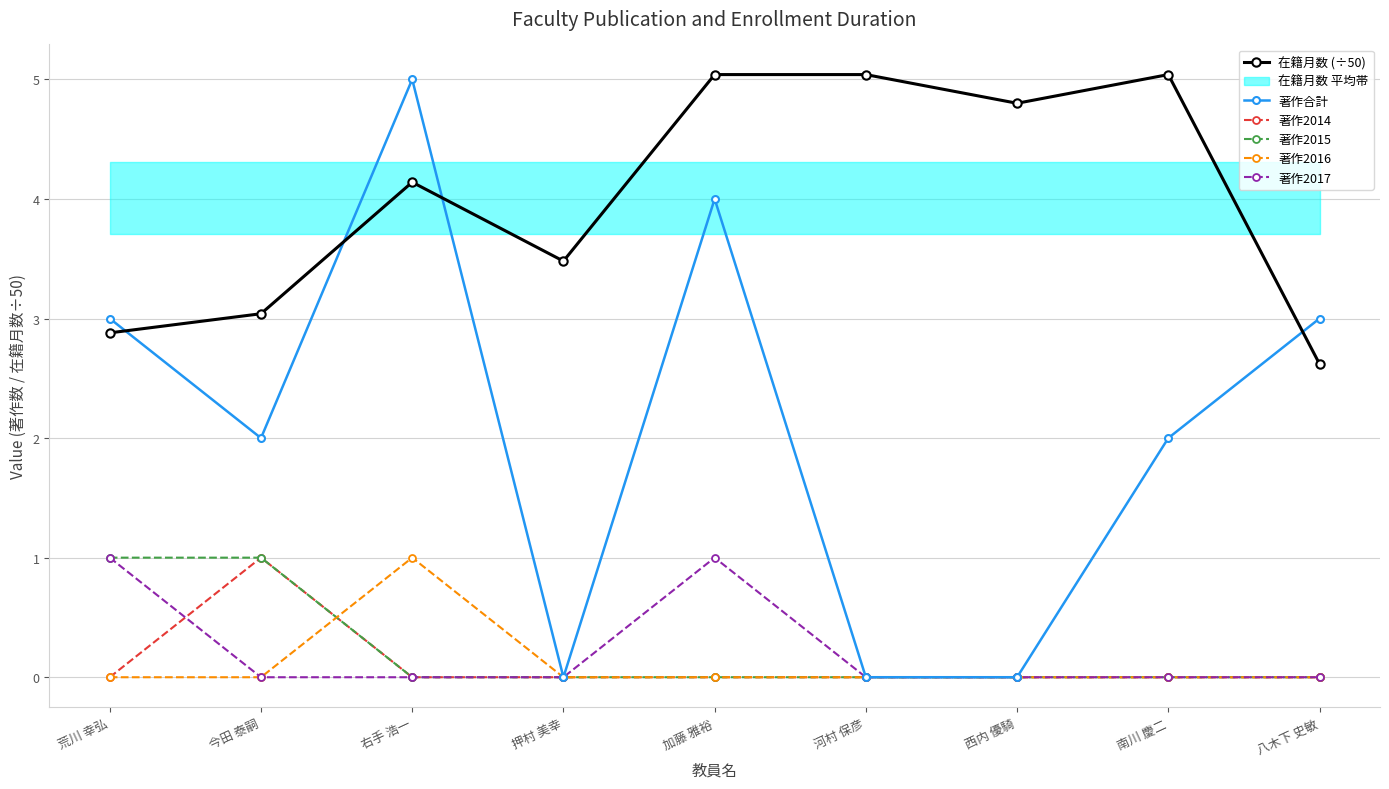

Which category has the highest value across all series?

加藤 雅裕